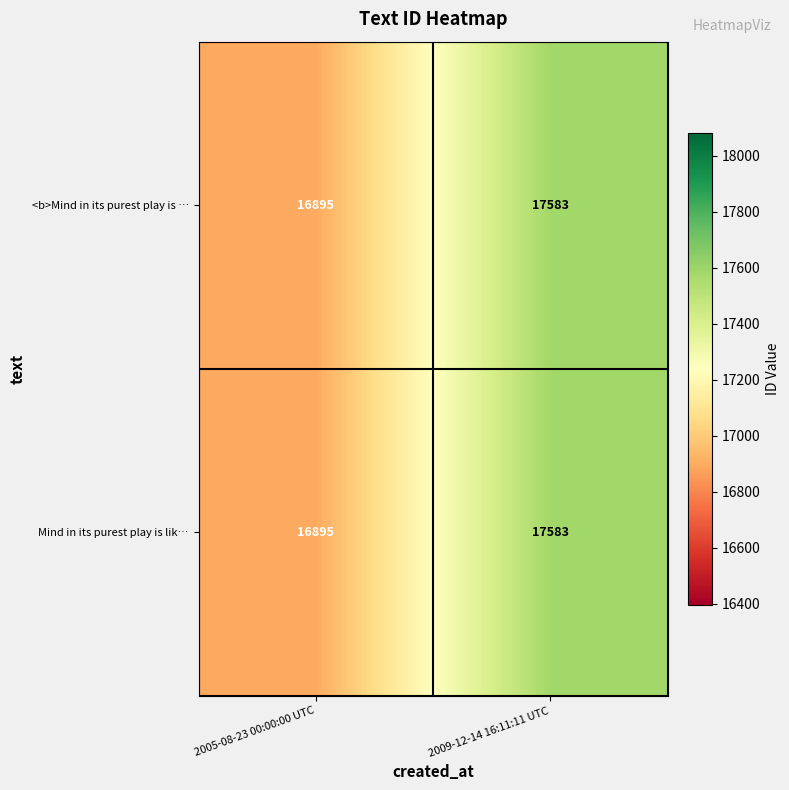

How many categories are shown in the chart?

2